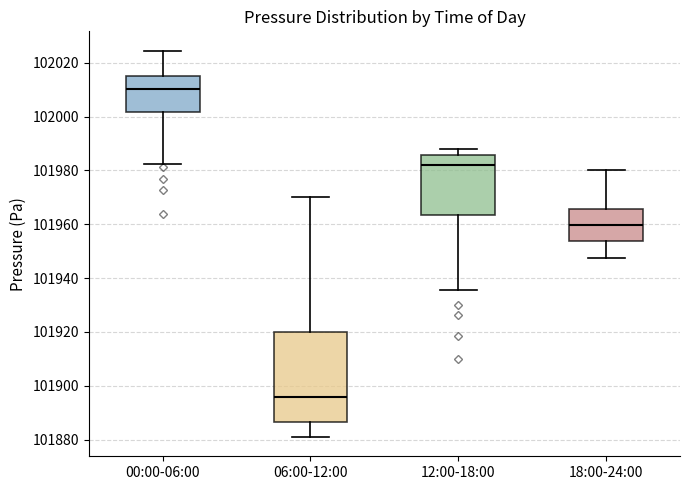

Reading left to right, transcribe this box plot: for each box, give where its median line is, the range the box spans, and where its two whiskers end, as read against the y-axis. The values are not printed on the chart, so give them approximately, as read against the axis.

00:00-06:00: median 102010, box 102002 to 102016, whiskers 101982 to 102024
06:00-12:00: median 101896, box 101886 to 101920, whiskers 101882 to 101970
12:00-18:00: median 101982, box 101964 to 101986, whiskers 101936 to 101988
18:00-24:00: median 101960, box 101954 to 101966, whiskers 101948 to 101980